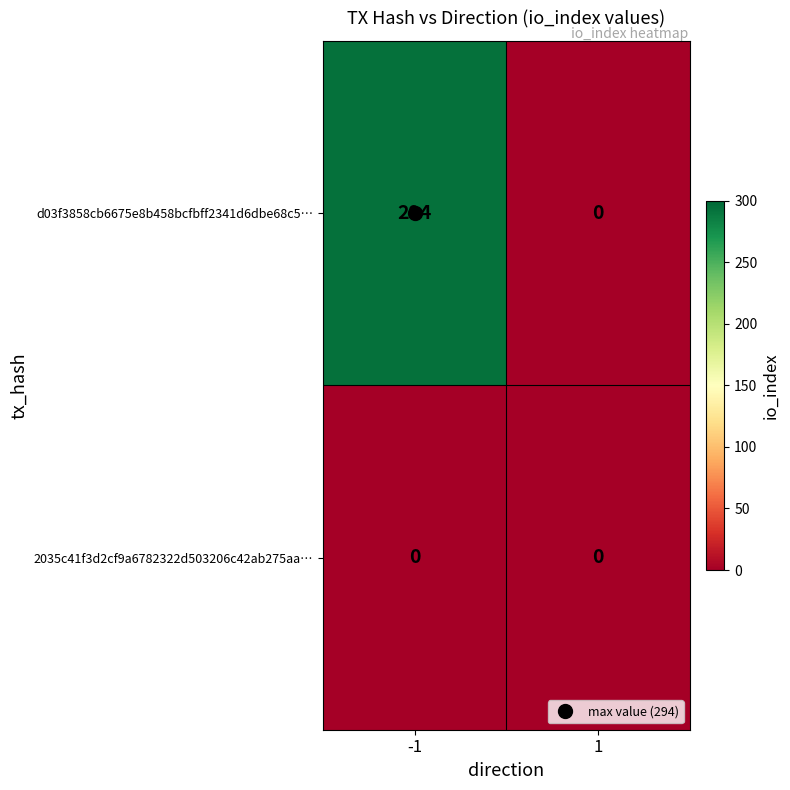

Between -1 and 1, which series saw the biggest shift?

d03f3858cb6675e8b458bcfbff2341d6dbe68c5…